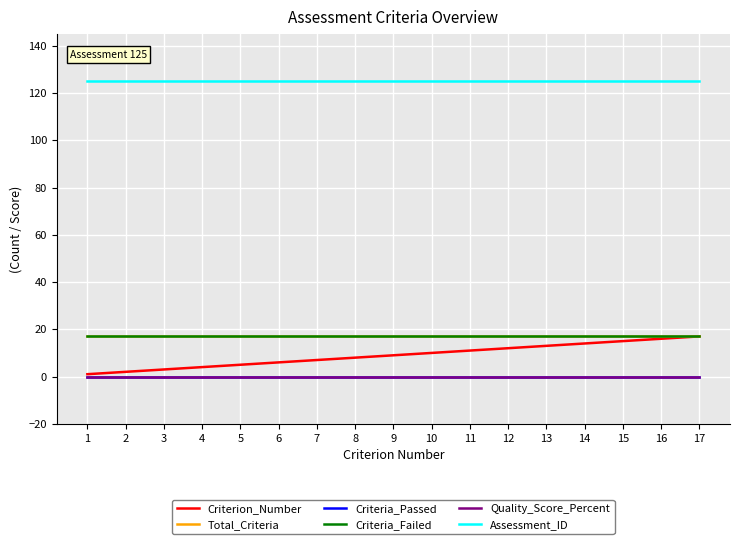

True or false: Criterion_Number has more than 0 interior local peaks.

False